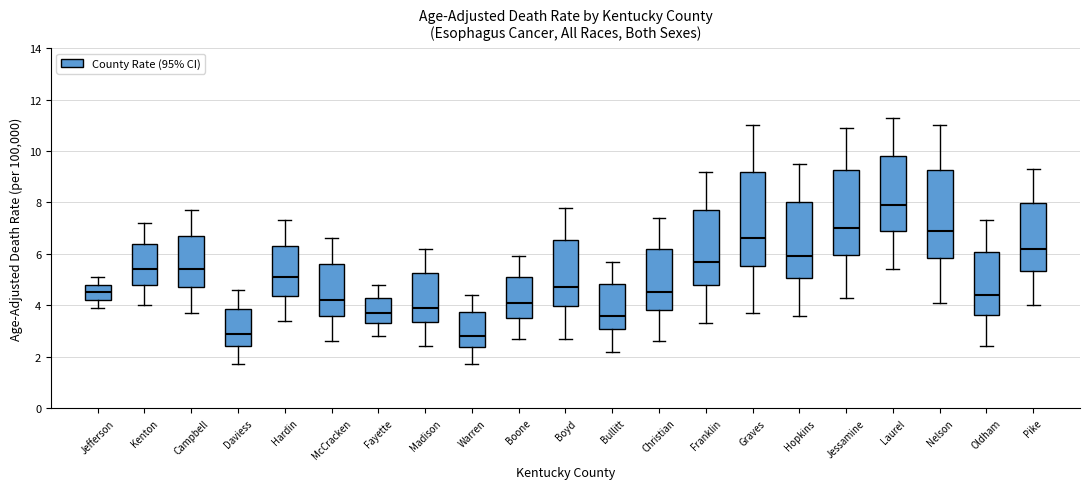

Reading left to right, read every box against the y-axis: the position of its median line, the range the box covers, and the ends of its whiskers. The values are not printed on the chart, so give them approximately, as read against the axis.

Jefferson: median 4.6, box 4.2 to 4.8, whiskers 4.0 to 5.2
Kenton: median 5.4, box 4.8 to 6.4, whiskers 4.0 to 7.2
Campbell: median 5.4, box 4.8 to 6.8, whiskers 3.8 to 7.8
Daviess: median 3.0, box 2.4 to 3.8, whiskers 1.8 to 4.6
Hardin: median 5.2, box 4.4 to 6.4, whiskers 3.4 to 7.4
McCracken: median 4.2, box 3.6 to 5.6, whiskers 2.6 to 6.6
Fayette: median 3.8, box 3.4 to 4.4, whiskers 2.8 to 4.8
Madison: median 4.0, box 3.4 to 5.2, whiskers 2.4 to 6.2
Warren: median 2.8, box 2.4 to 3.8, whiskers 1.8 to 4.4
Boone: median 4.2, box 3.6 to 5.2, whiskers 2.8 to 6.0
Boyd: median 4.8, box 4.0 to 6.6, whiskers 2.8 to 7.8
Bullitt: median 3.6, box 3.0 to 4.8, whiskers 2.2 to 5.8
Christian: median 4.6, box 3.8 to 6.2, whiskers 2.6 to 7.4
Franklin: median 5.8, box 4.8 to 7.8, whiskers 3.4 to 9.2
Graves: median 6.6, box 5.6 to 9.2, whiskers 3.8 to 11.0
Hopkins: median 6.0, box 5.0 to 8.0, whiskers 3.6 to 9.6
Jessamine: median 7.0, box 6.0 to 9.2, whiskers 4.4 to 11.0
Laurel: median 8.0, box 6.8 to 9.8, whiskers 5.4 to 11.4
Nelson: median 7.0, box 5.8 to 9.2, whiskers 4.2 to 11.0
Oldham: median 4.4, box 3.6 to 6.0, whiskers 2.4 to 7.4
Pike: median 6.2, box 5.4 to 8.0, whiskers 4.0 to 9.4